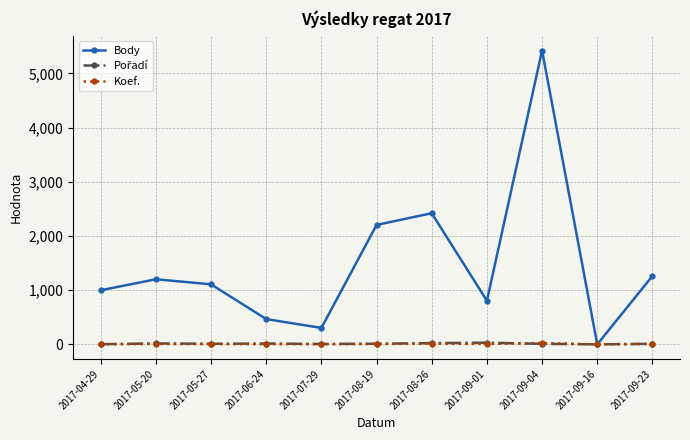

The value of Body at 2017-09-01 is 804. True or false?

True